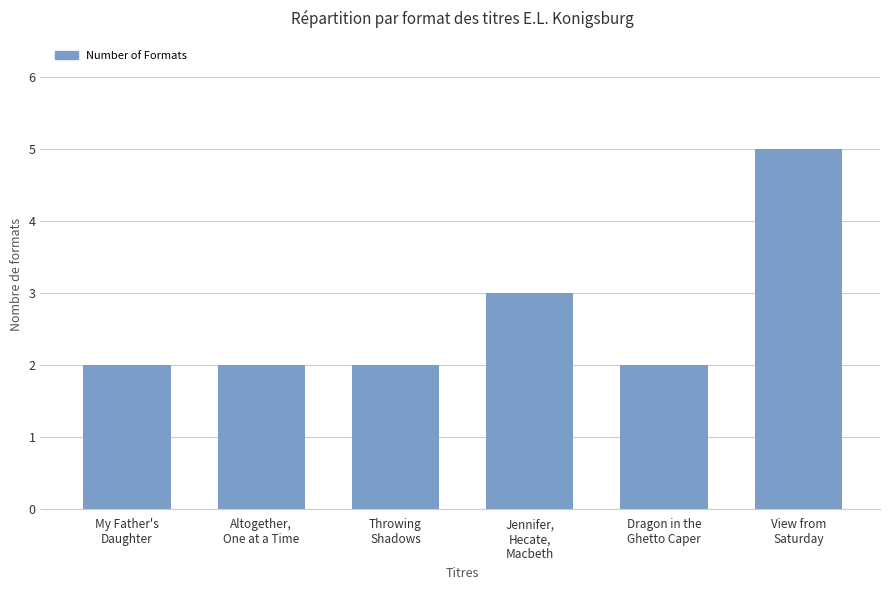

What position from the right is Throwing
Shadows?

4